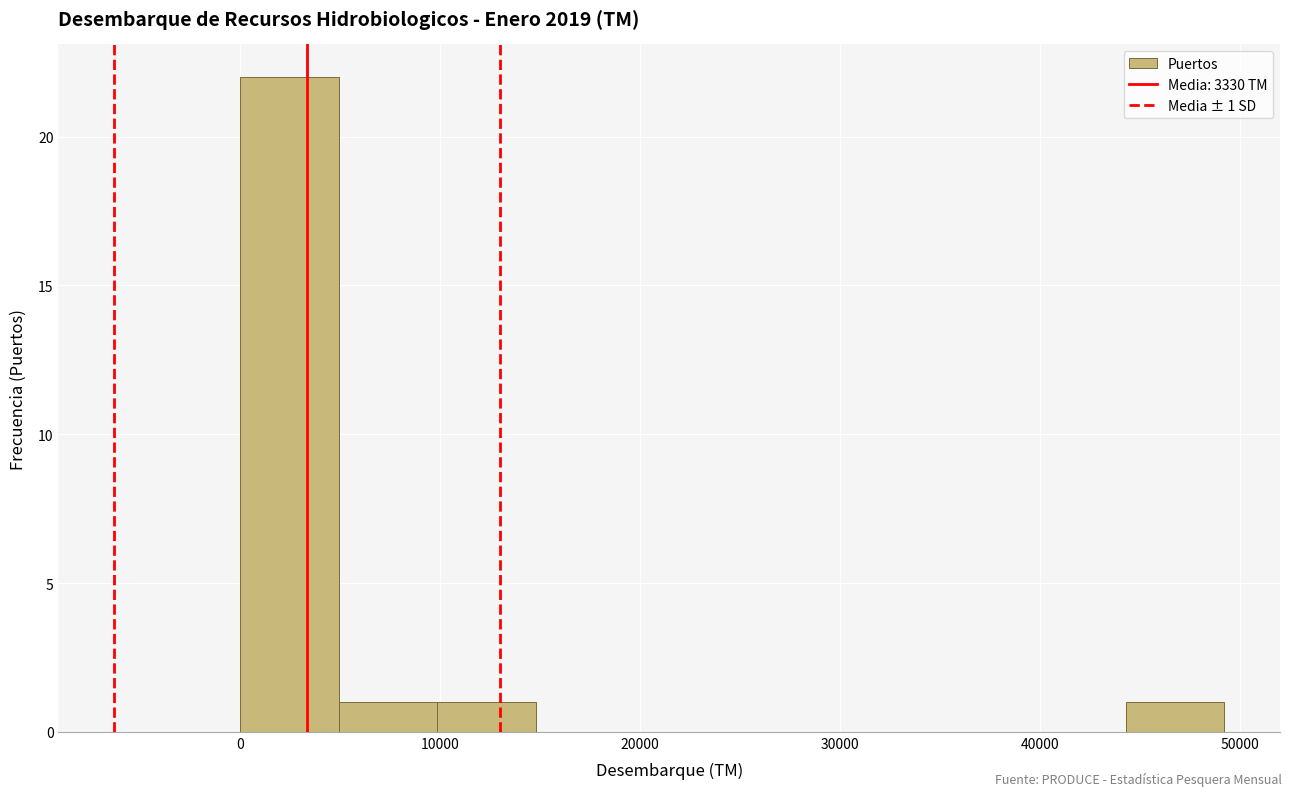

Which range on the x-axis has the tallest bar?

0 to 5000